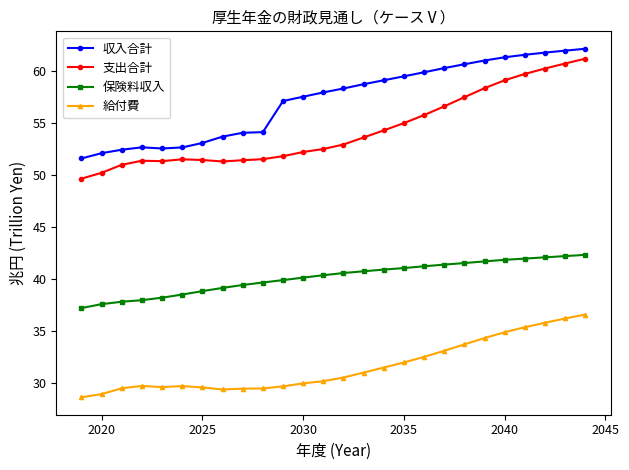

What is the sum of all 保険料収入 values?

1043.9